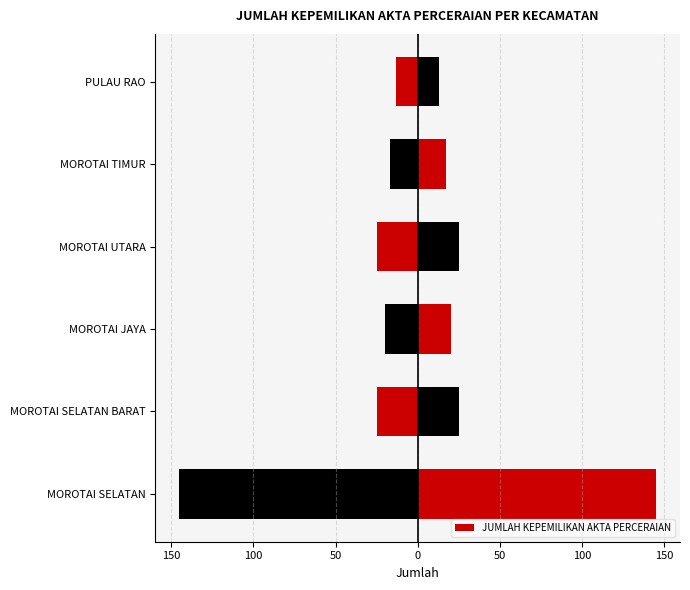

What is the change in value from MOROTAI JAYA to PULAU RAO?

-7